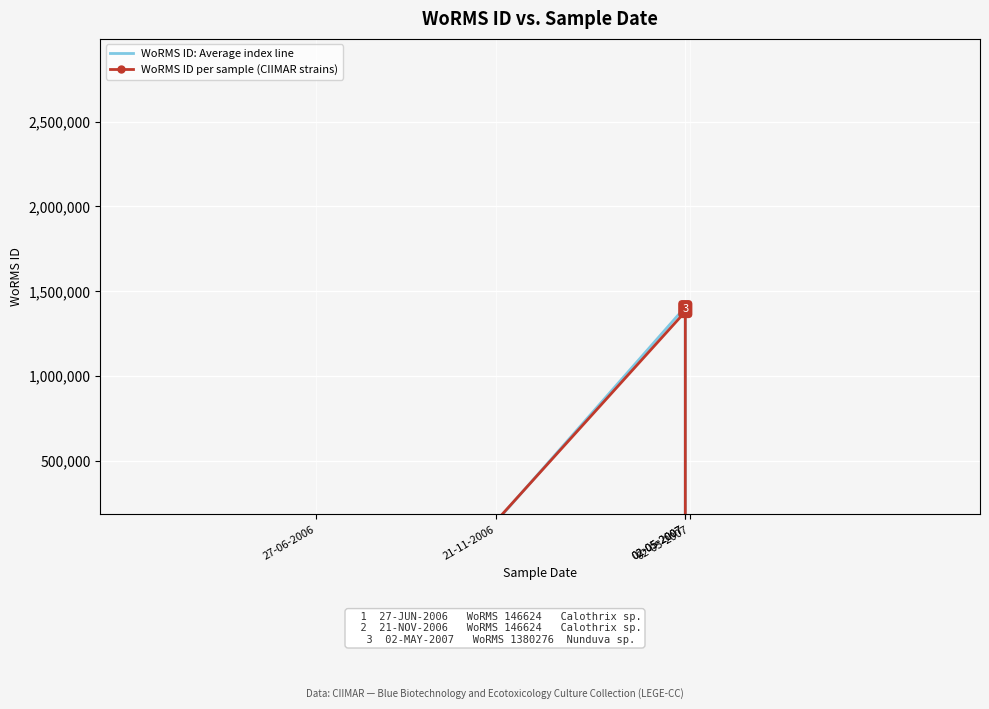

How many lines are shown in the chart?

2